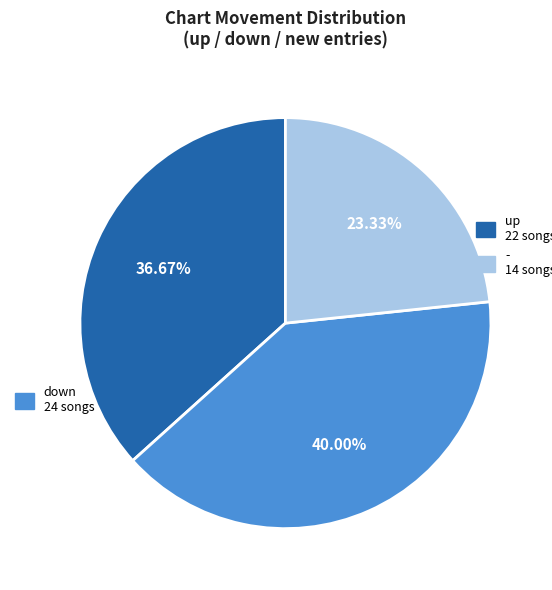

How many slices are in this pie chart?

3